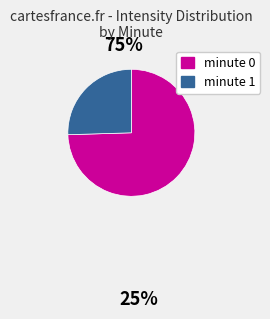

How many segments does this pie chart have?

2